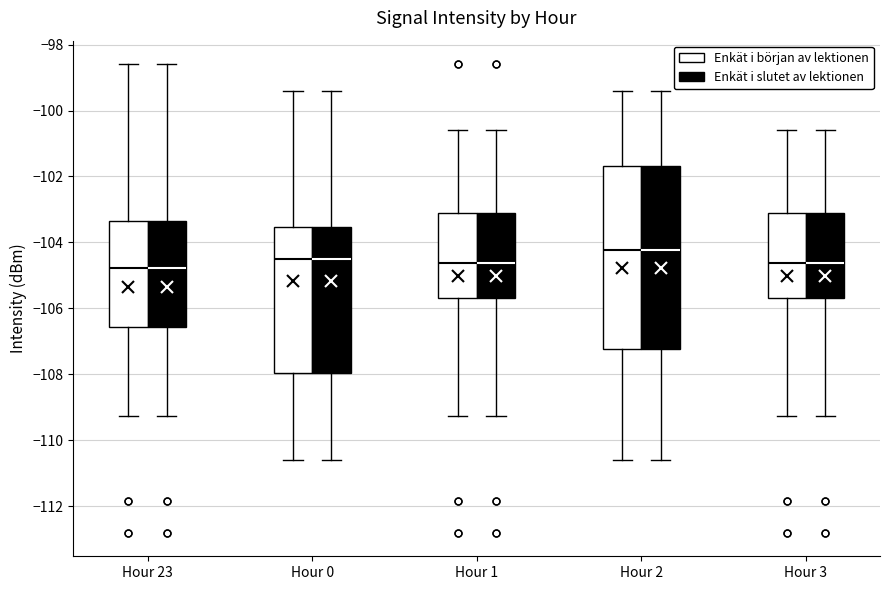

Reading left to right, transcribe this box plot: for each box, give where its median line is, the range the box spans, and where its two whiskers end, as read against the y-axis. The values are not printed on the chart, so give them approximately, as read against the axis.

Hour 23 (Enkät i början av lektionen): median -104.8, box -106.6 to -103.4, whiskers -109.2 to -98.6
Hour 23 (Enkät i slutet av lektionen): median -104.8, box -106.6 to -103.4, whiskers -109.2 to -98.6
Hour 0 (Enkät i början av lektionen): median -104.6, box -108.0 to -103.6, whiskers -110.6 to -99.4
Hour 0 (Enkät i slutet av lektionen): median -104.6, box -108.0 to -103.6, whiskers -110.6 to -99.4
Hour 1 (Enkät i början av lektionen): median -104.6, box -105.6 to -103.2, whiskers -109.2 to -100.6
Hour 1 (Enkät i slutet av lektionen): median -104.6, box -105.6 to -103.2, whiskers -109.2 to -100.6
Hour 2 (Enkät i början av lektionen): median -104.2, box -107.2 to -101.6, whiskers -110.6 to -99.4
Hour 2 (Enkät i slutet av lektionen): median -104.2, box -107.2 to -101.6, whiskers -110.6 to -99.4
Hour 3 (Enkät i början av lektionen): median -104.6, box -105.6 to -103.2, whiskers -109.2 to -100.6
Hour 3 (Enkät i slutet av lektionen): median -104.6, box -105.6 to -103.2, whiskers -109.2 to -100.6